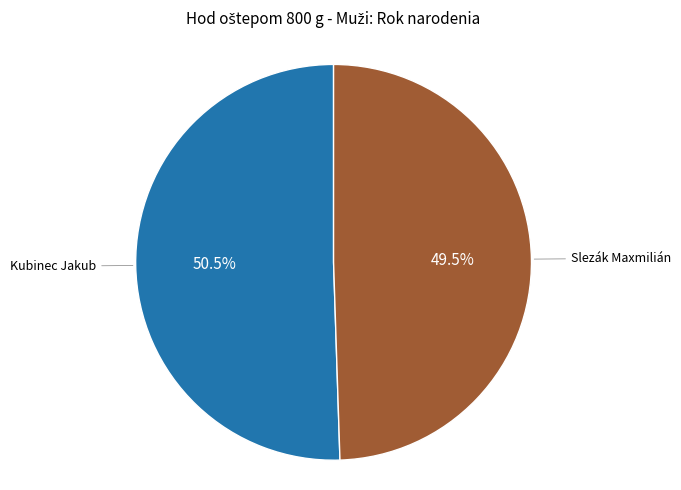

Does any single category account for the majority?

Yes